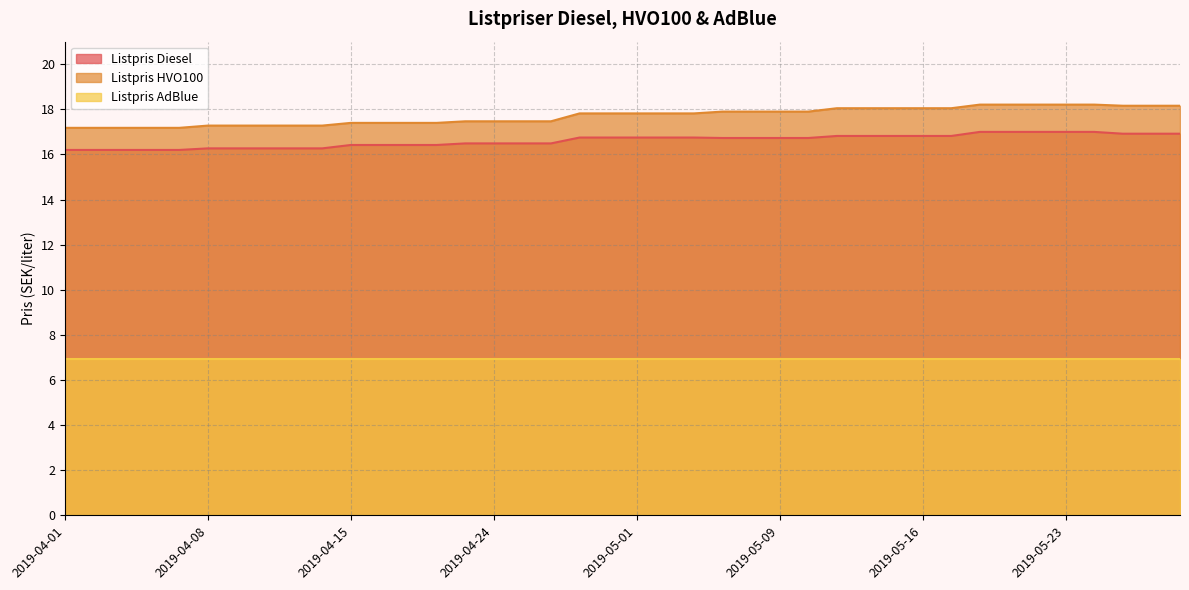

At which label does Listpris Diesel reach its peak?

2019-05-20